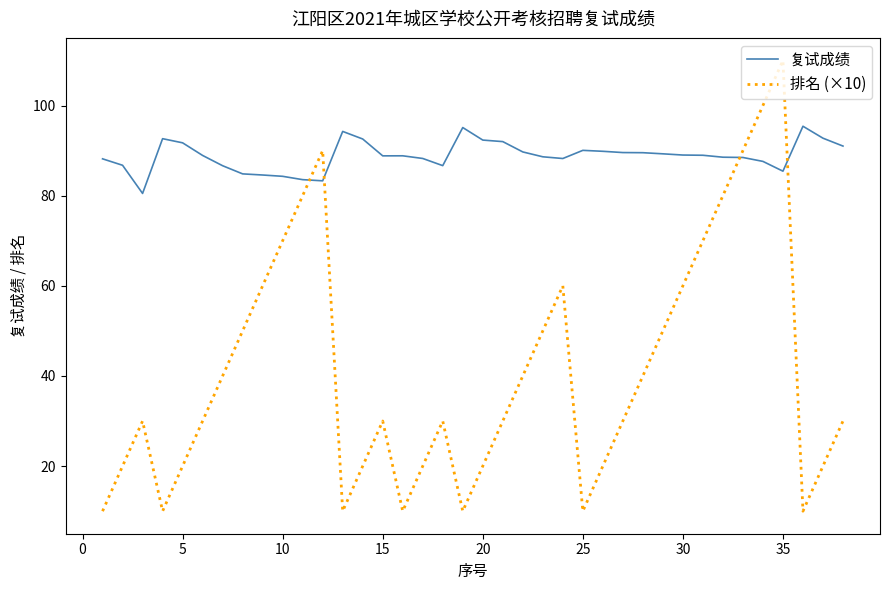

Which series has the largest total across all categories?

复试成绩